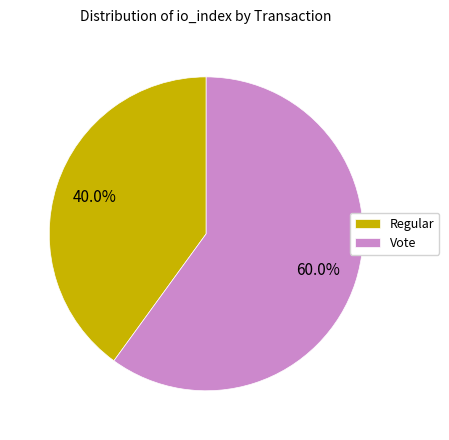

Is there a majority slice in this chart?

Yes